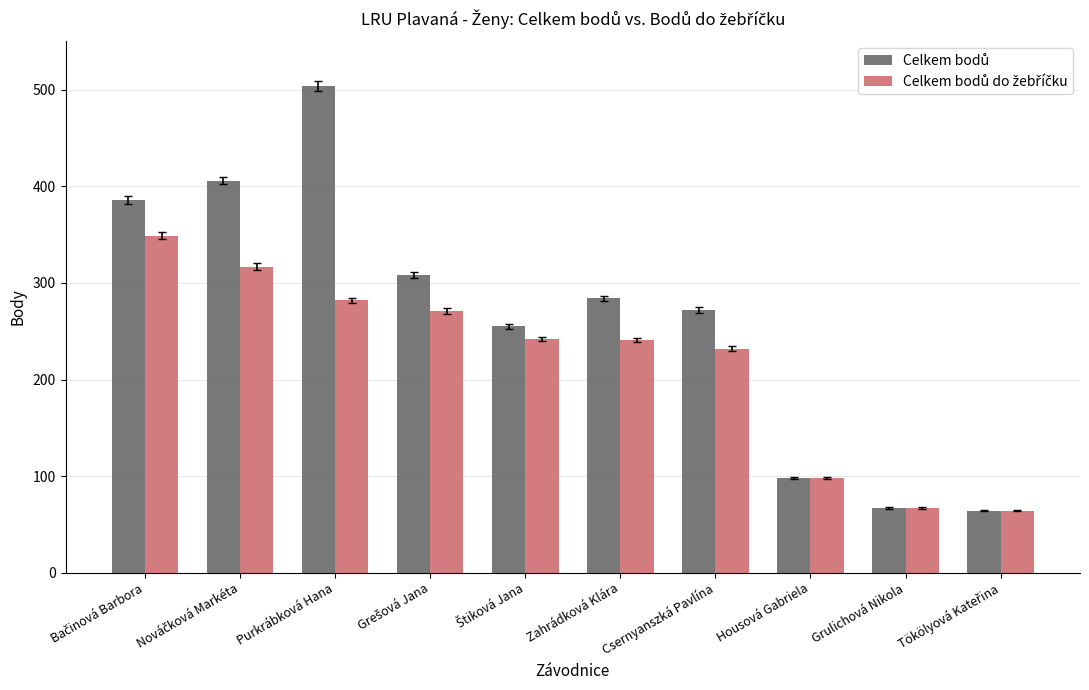

What is the label of the 8th bar from the right?

Purkrábková Hana